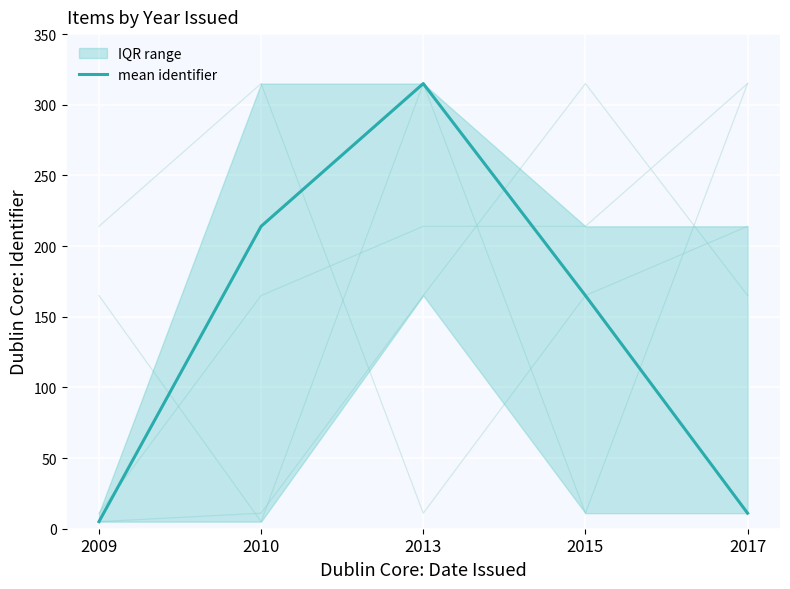

At which label is the value closest to 160?

2015